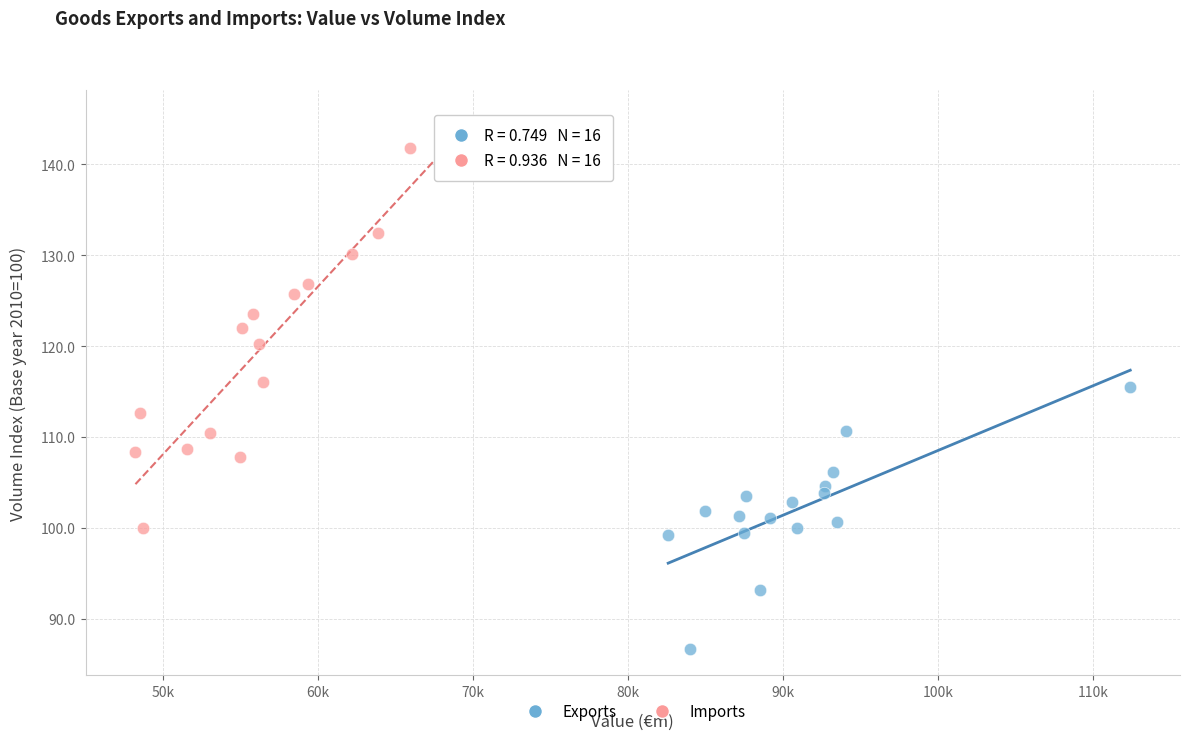

Which series reaches the minimum Y coordinate?

Exports